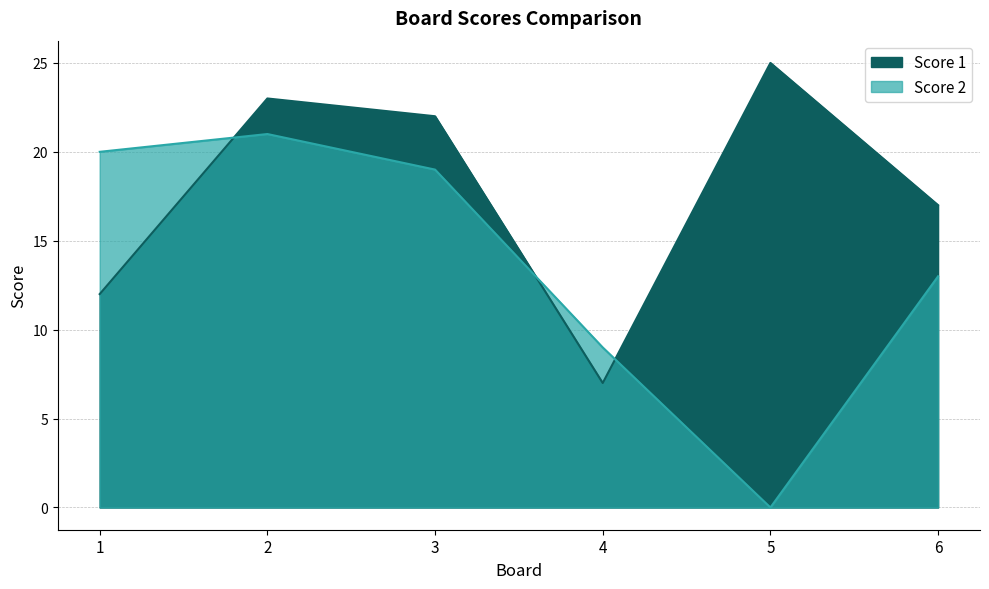

The value of Score 2 at 3 is 32. True or false?

False